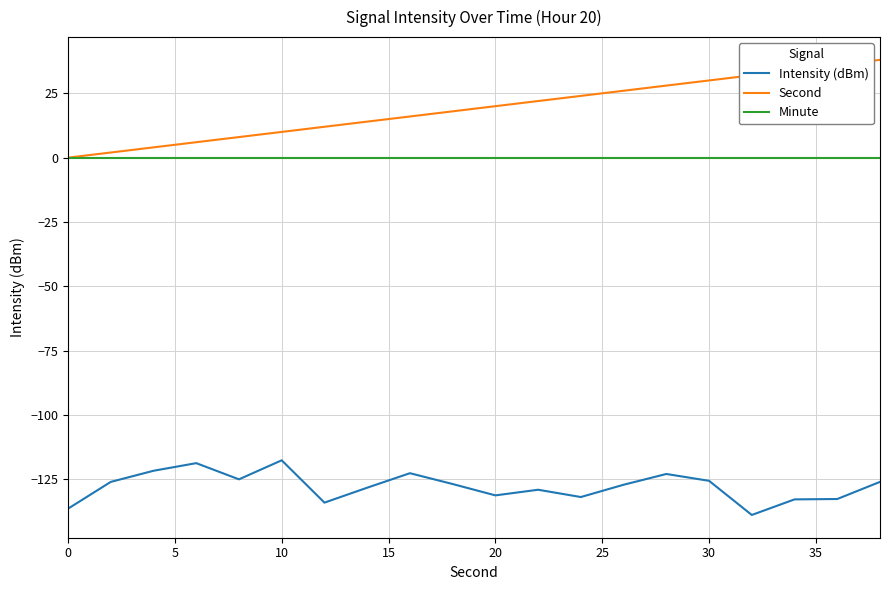

Which series has the largest range (max minus min)?

Second